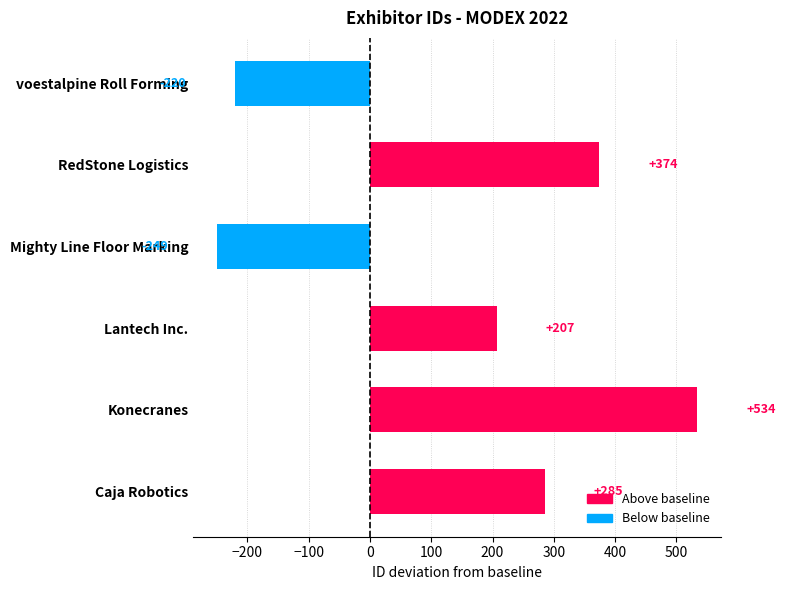

What is the difference between the values at Caja Robotics and Konecranes?

249